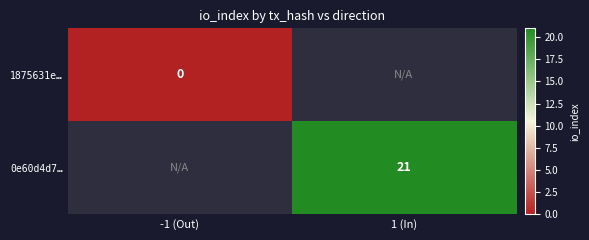

How many series are shown in this chart?

2